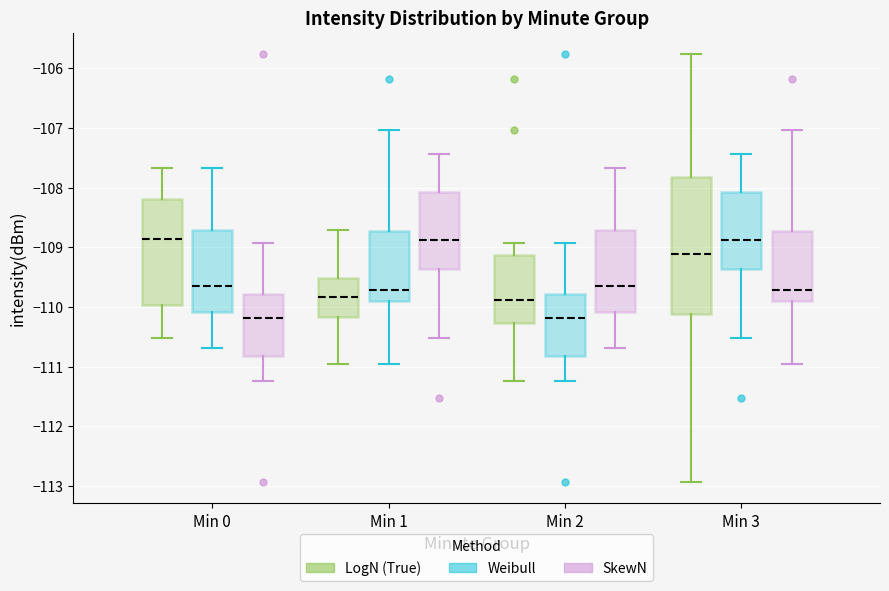

Where does the median line of the box for Min 1 (SkewN) sit on the y-axis? The values are not printed on the chart, so give them approximately, as read against the axis.

-108.9